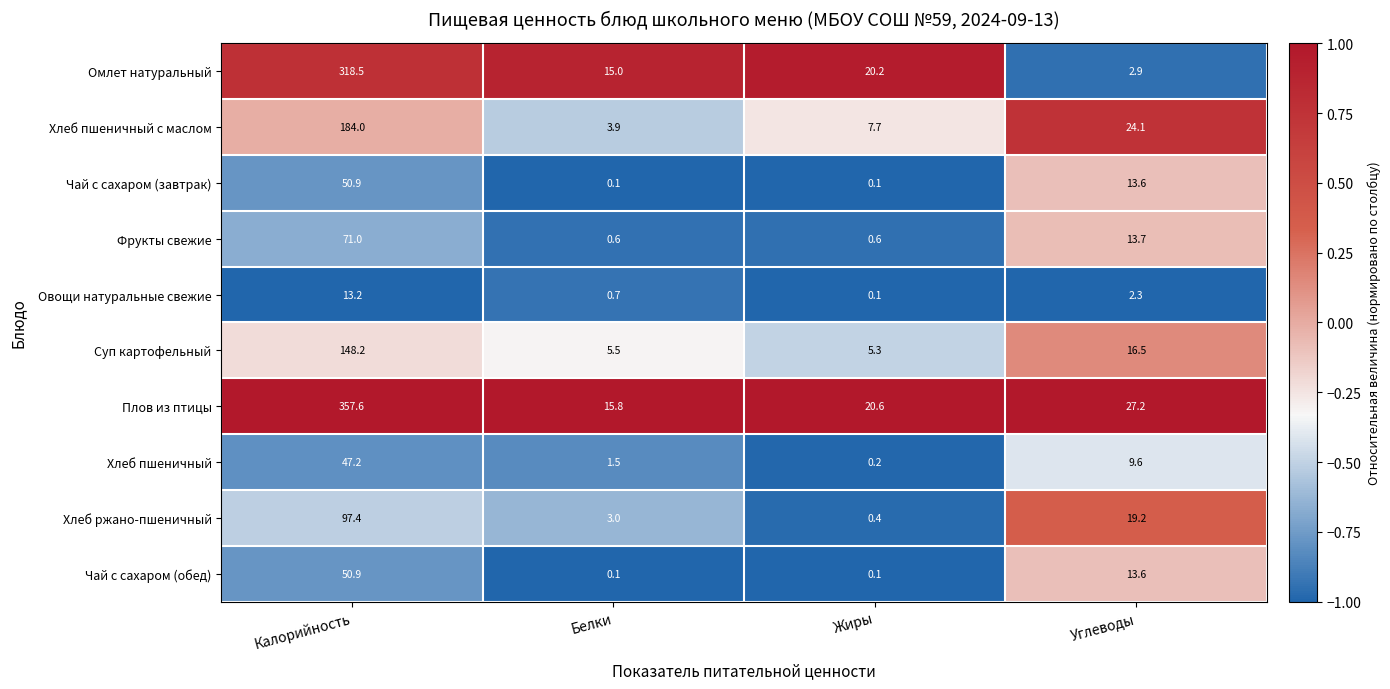

What is the greatest value displayed?

357.6